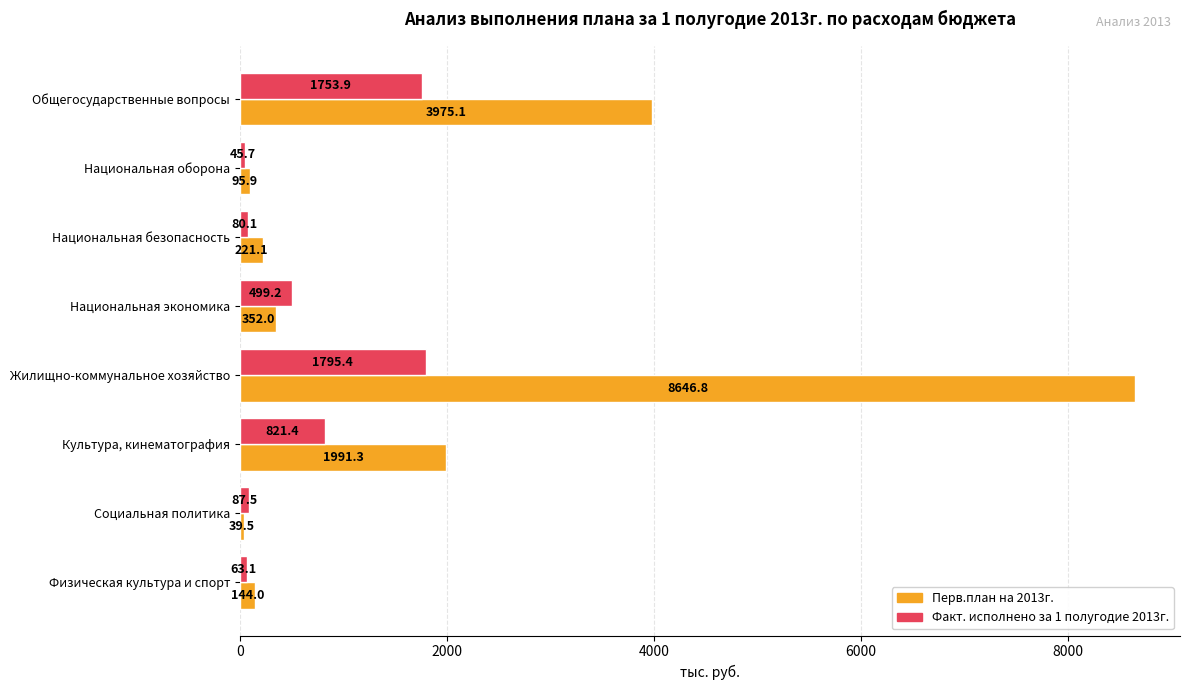

Is it true that Перв.план на 2013г. equals 352.0 at Национальная экономика?

True